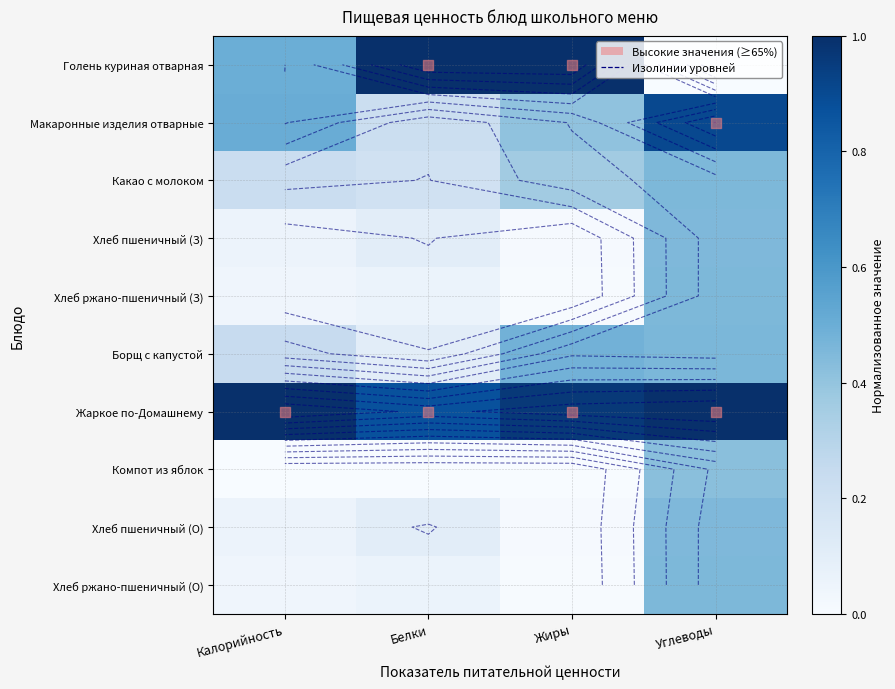

What is the sum of the Хлеб ржано-пшеничный (З) values at Калорийность and Углеводы?

0.5